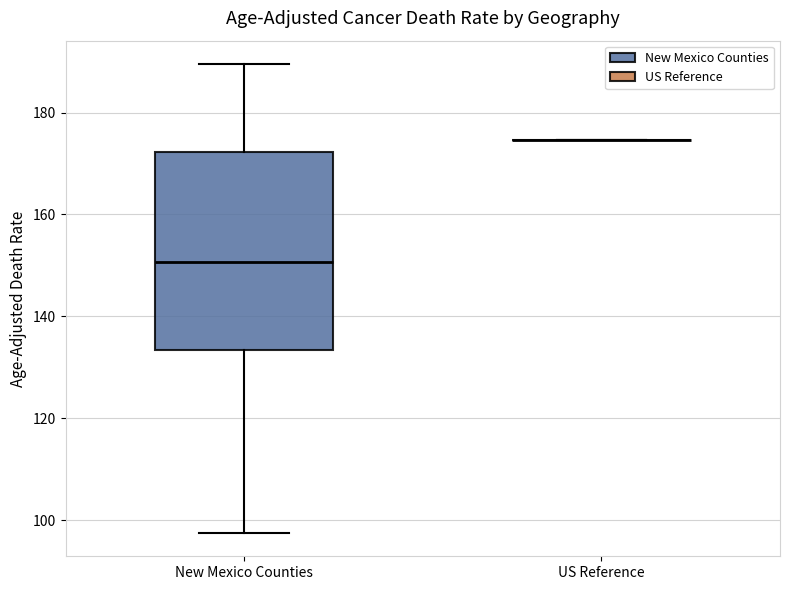

Reading left to right, transcribe this box plot: for each box, give where its median line is, the range the box spans, and where its two whiskers end, as read against the y-axis. The values are not printed on the chart, so give them approximately, as read against the axis.

New Mexico Counties: median 150, box 134 to 172, whiskers 98 to 190
US Reference: box collapsed to a line at 174, whiskers 174 to 174